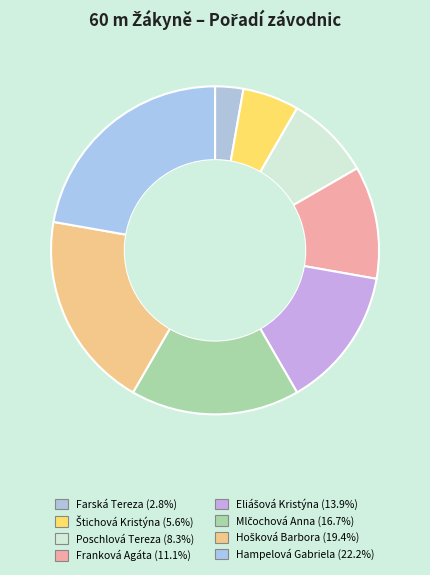

What is the ratio of the value at Farská Tereza to the value at Mlčochová Anna?

0.2